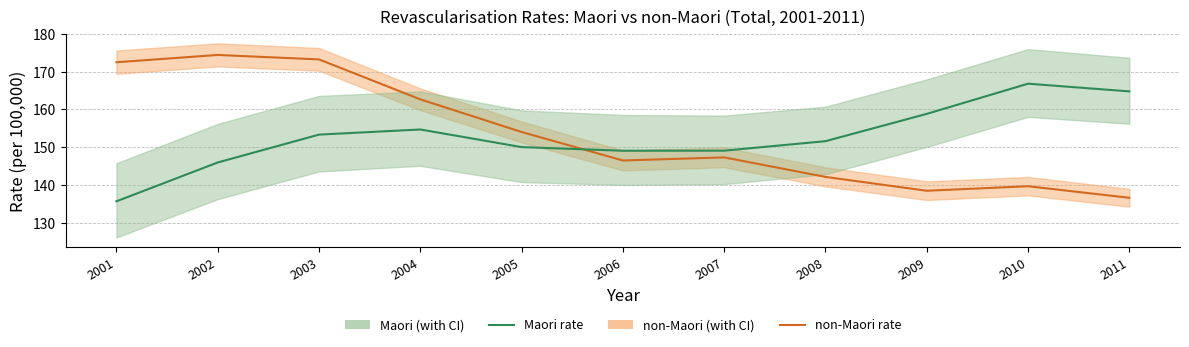

What is the difference between the Maori rate values at 2011 and 2010?

2.0